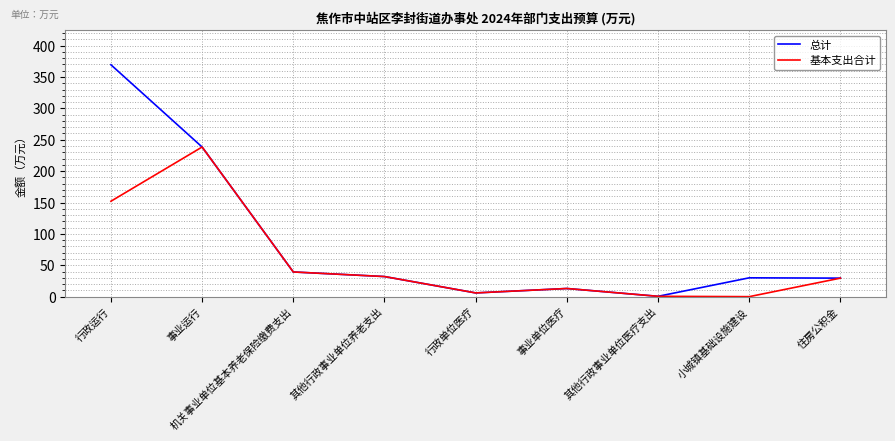

Where is the first local minimum for 基本支出合计?

行政单位医疗